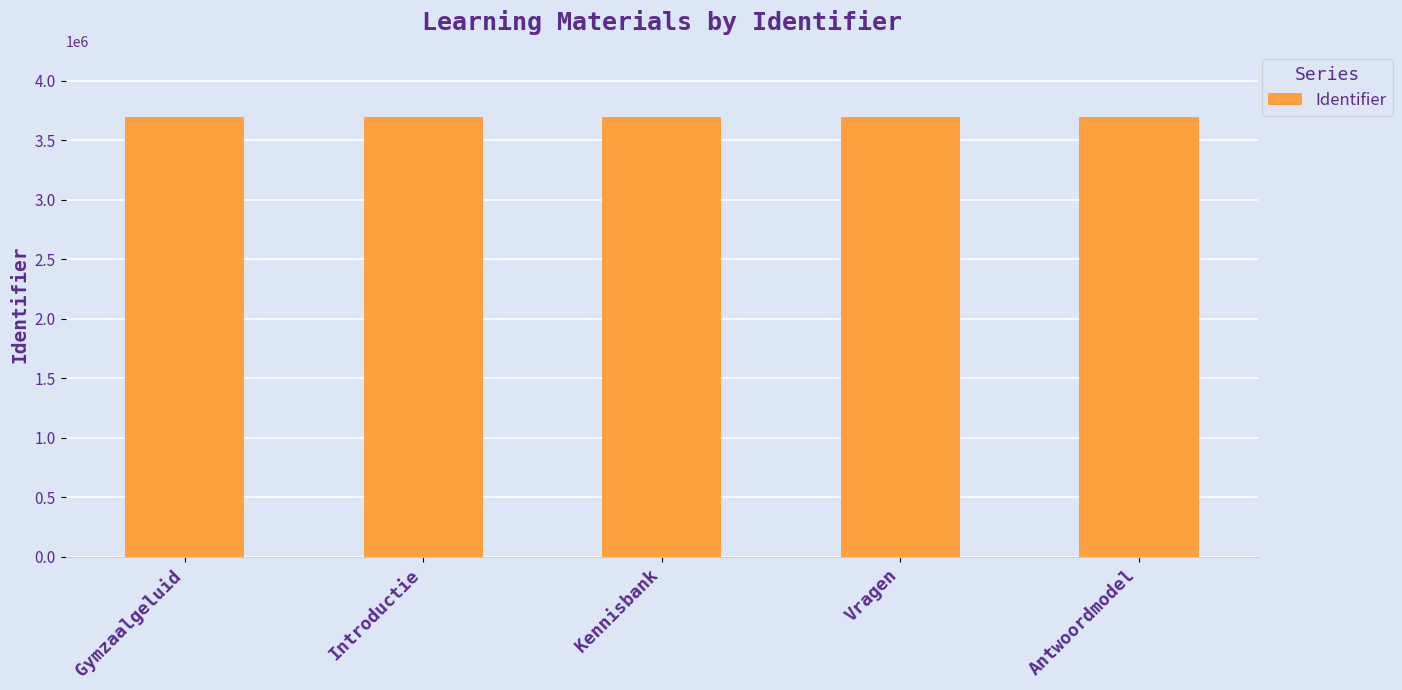

Are the bars grouped side by side (vs. stacked)?

No